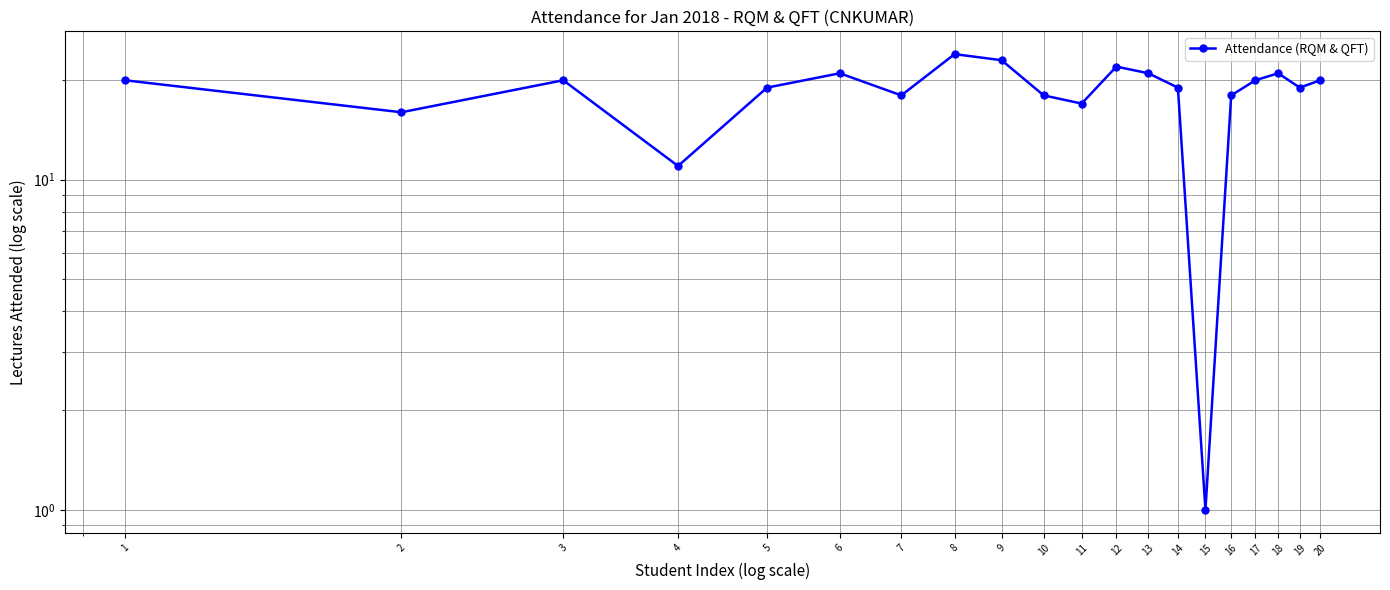

Reading right to left, extract all data points from this chart.

20	19	21	20	18	1	19	21	22	17	18	23	24	18	21	19	11	20	16	20